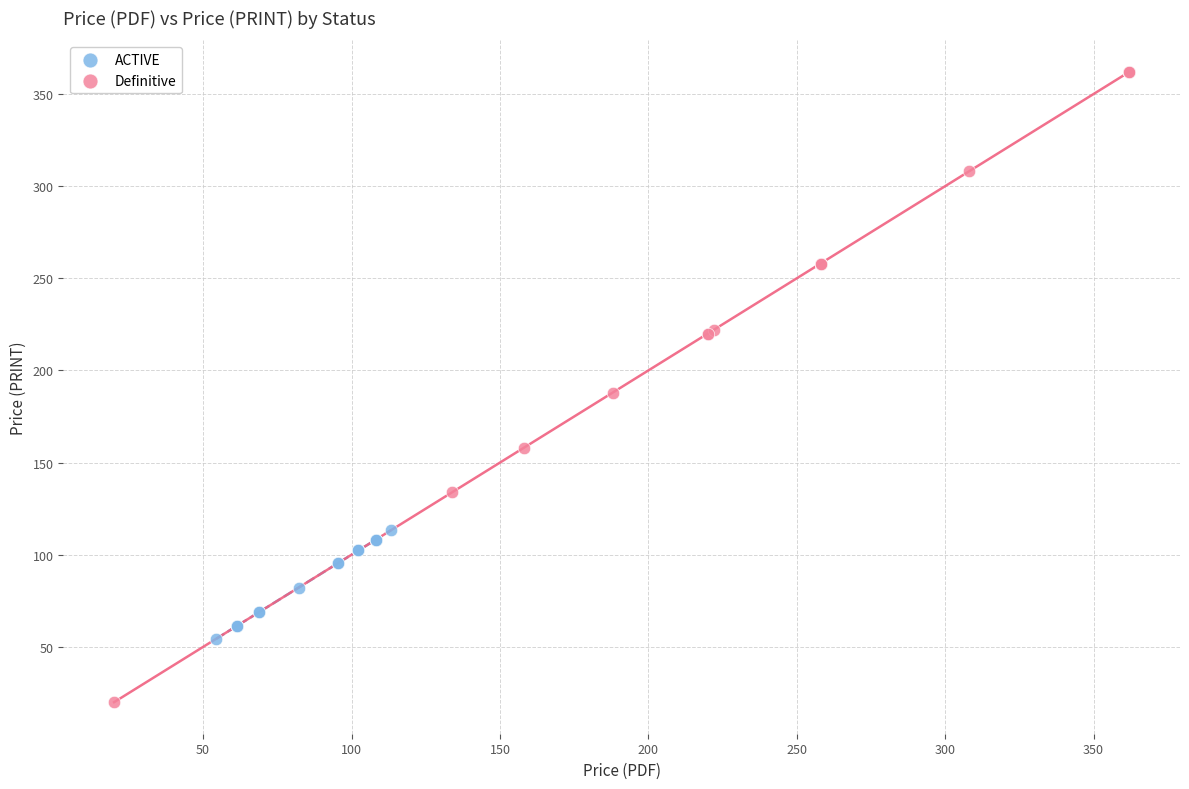

Which series reaches the minimum Y coordinate?

Definitive